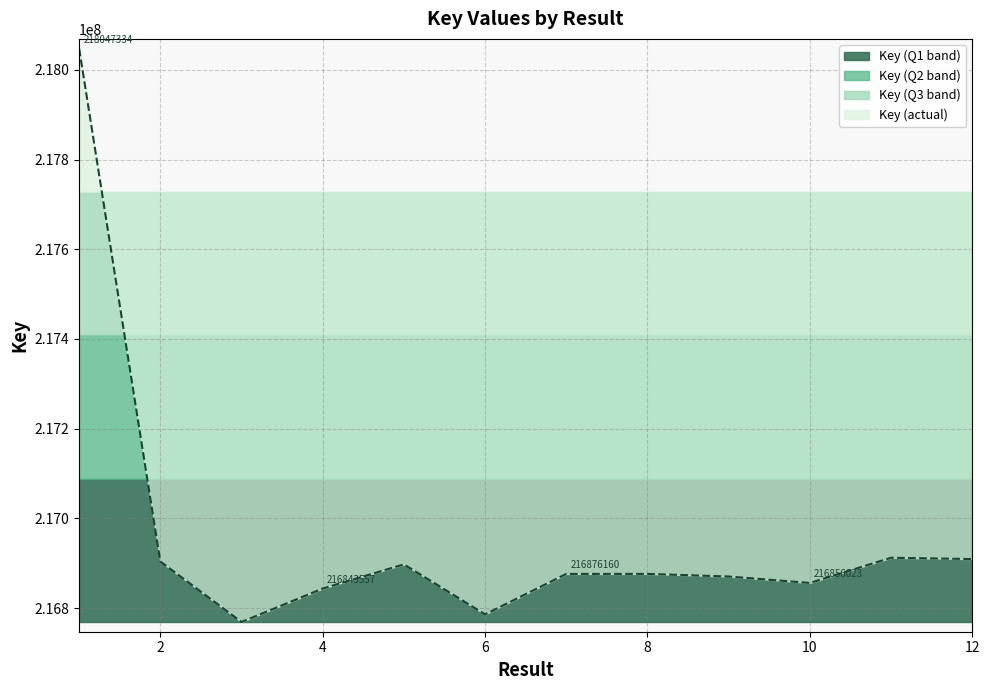

List the labels in order of value, largest first.

1, 11, 12, 2, 5, 8, 7, 9, 10, 4, 6, 3